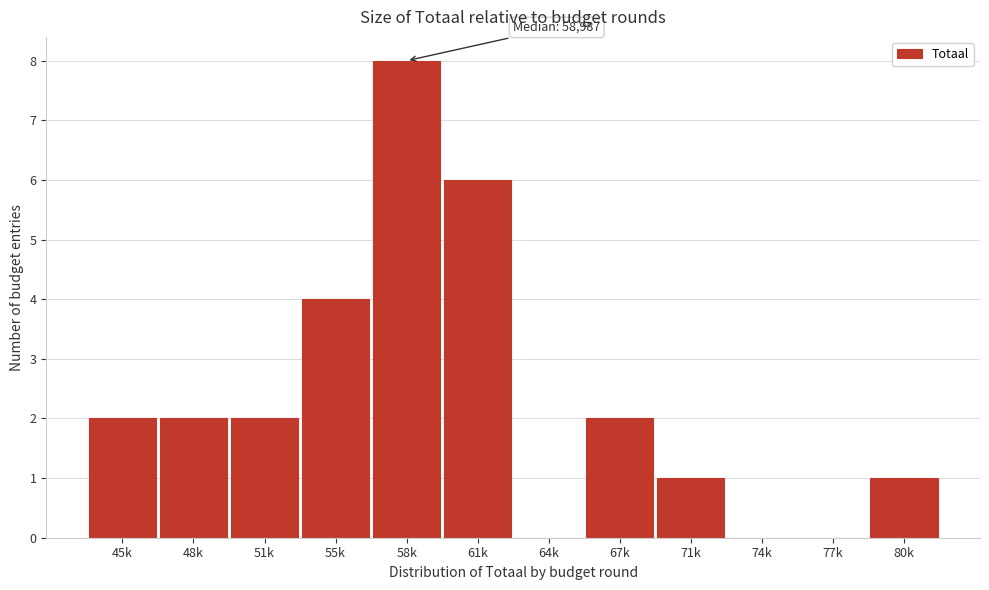

Reading left to right, extract all data points from this chart.

45k=2	48k=2	51k=2	55k=4	58k=8	61k=6	64k=0	67k=2	71k=1	74k=0	77k=0	80k=1